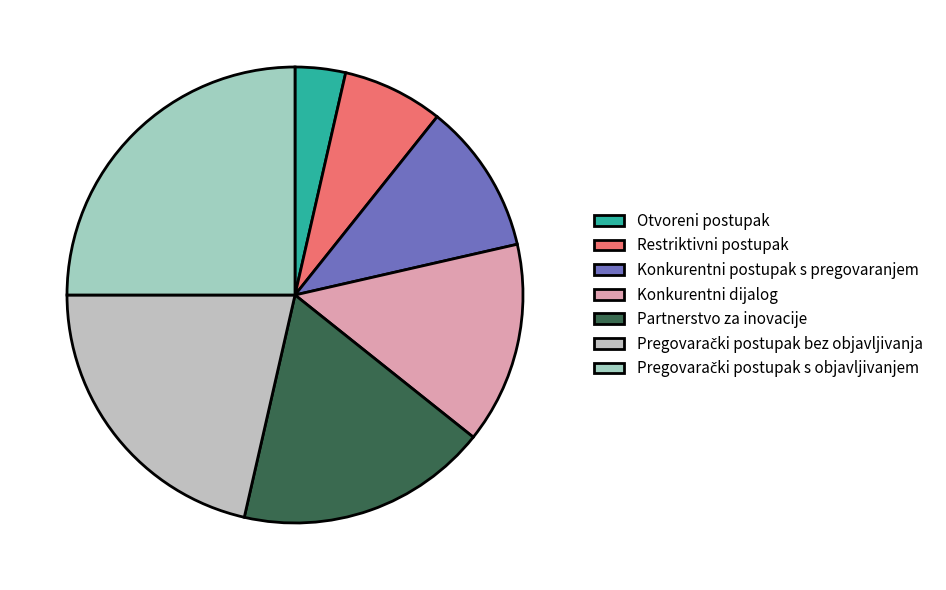

How many slices are in this pie chart?

7